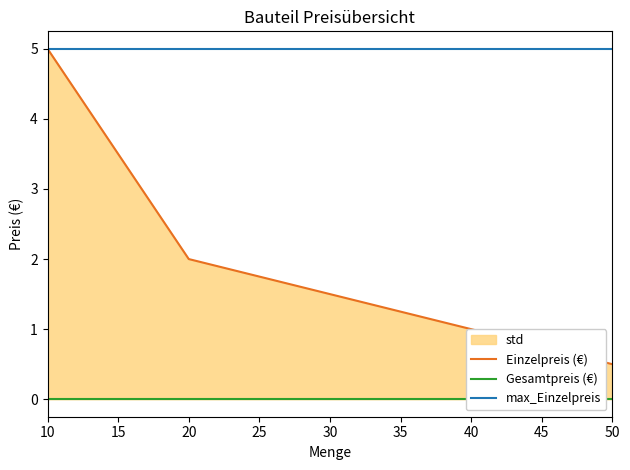

What is the difference between the maximum and minimum values in the Einzelpreis (€) series?

4.5